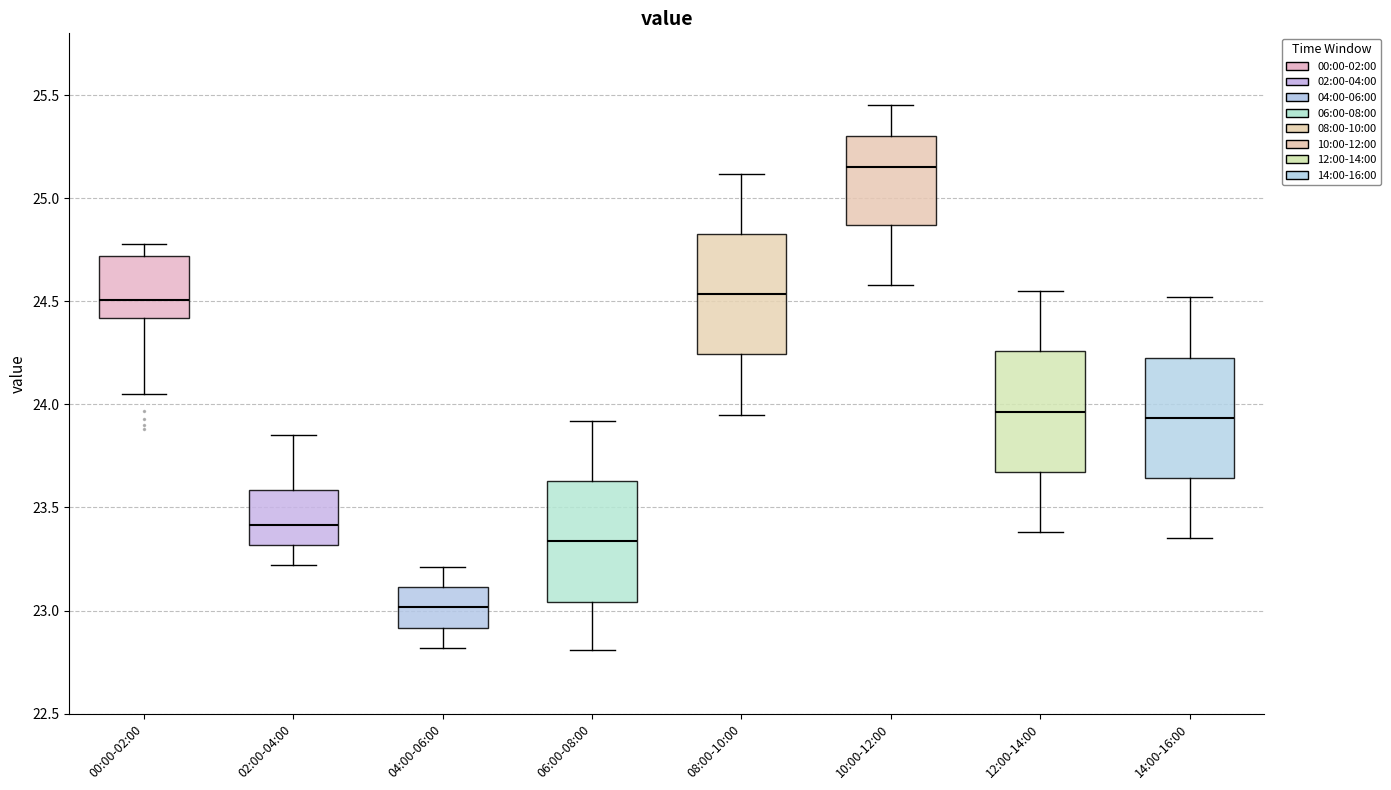

Where does the lower whisker of the box for 08:00-10:00 end on the y-axis? The values are not printed on the chart, so give them approximately, as read against the axis.

23.95